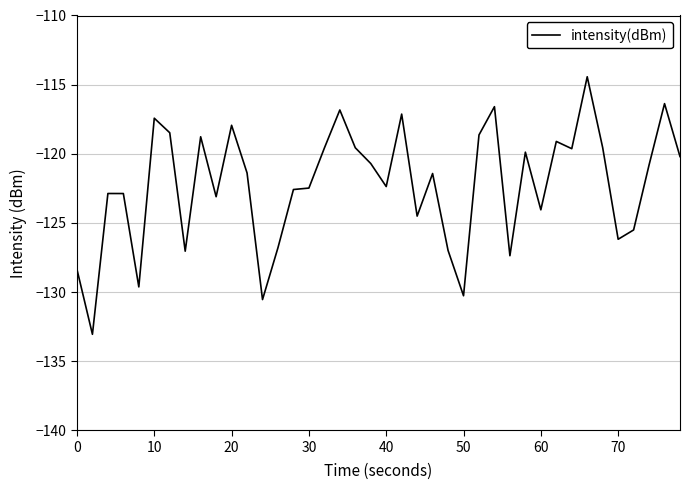

What is the maximum value shown in the chart?

-114.4